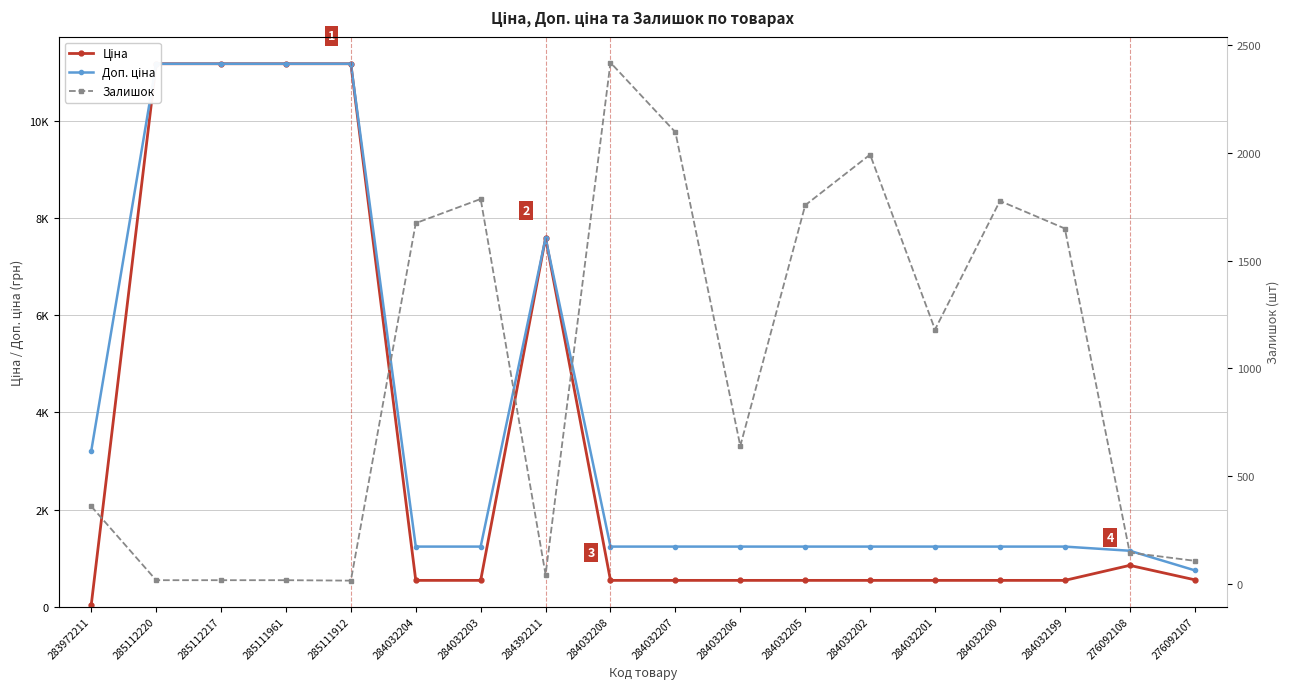

Reading left to right, transcribe all the data shown in this chart.

Ціна: 283972211=32.0	285112220=11188.2	285112217=11188.2	285111961=11188.2	285111912=11188.2	284032204=539.0	284032203=539.0	284392211=7596.5	284032208=539.0	284032207=539.0	284032206=539.0	284032205=539.0	284032202=539.0	284032201=539.0	284032200=539.0	284032199=539.0	276092108=848.4	276092107=551.5
Доп. ціна: 283972211=3205.0	285112220=11188.2	285112217=11188.2	285111961=11188.2	285111912=11188.2	284032204=1235.4	284032203=1235.4	284392211=7596.5	284032208=1235.4	284032207=1235.4	284032206=1235.4	284032205=1235.4	284032202=1235.4	284032201=1235.4	284032200=1235.4	284032199=1235.4	276092108=1149.7	276092107=747.0
Залишок: 283972211=360.0	285112220=17.0	285112217=17.0	285111961=17.0	285111912=15.0	284032204=1674.0	284032203=1786.0	284392211=43.0	284032208=2419.0	284032207=2096.0	284032206=640.0	284032205=1757.0	284032202=1992.0	284032201=1180.0	284032200=1777.0	284032199=1649.0	276092108=145.0	276092107=107.0